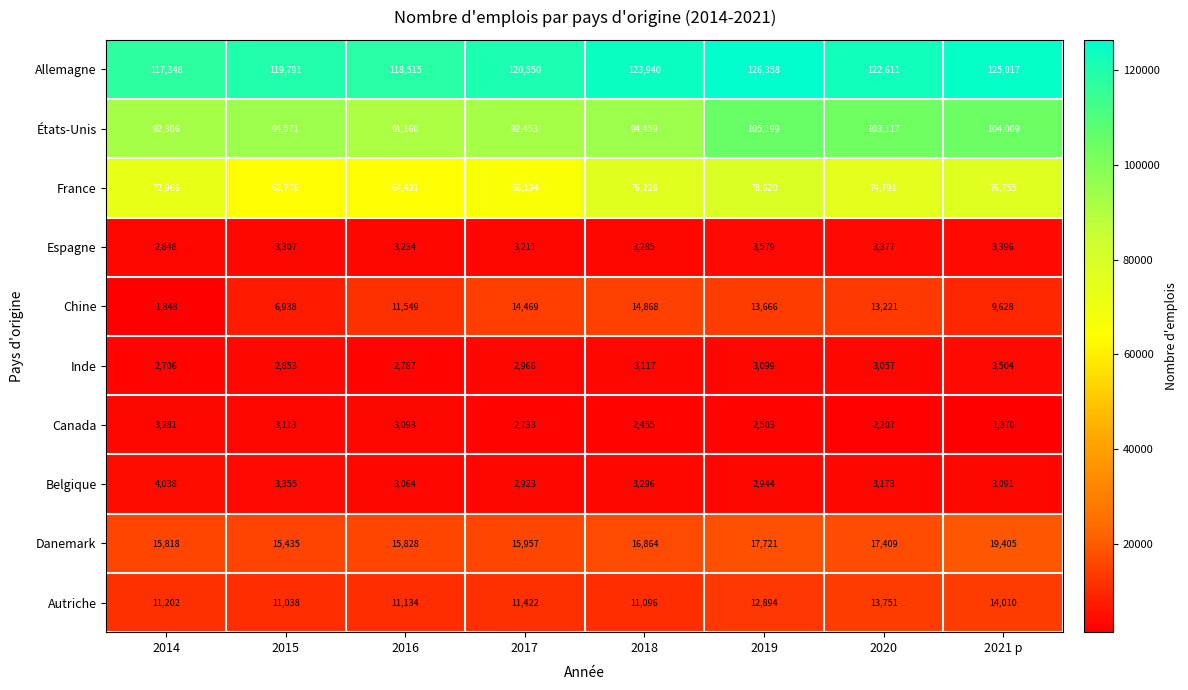

What is the smallest value displayed?

1370